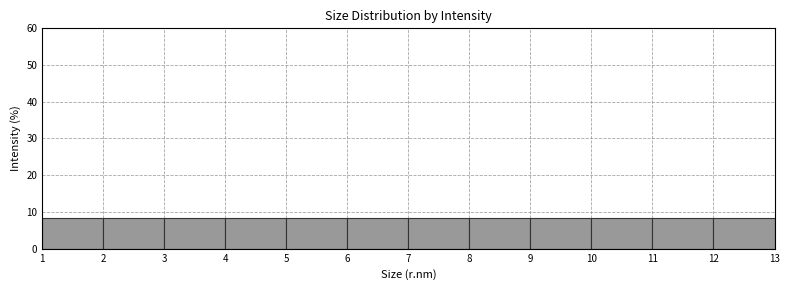

What is the height of the bar covering 9 to 10 on the x-axis? The values are not printed on the chart, so give them approximately, as read against the axis.

8